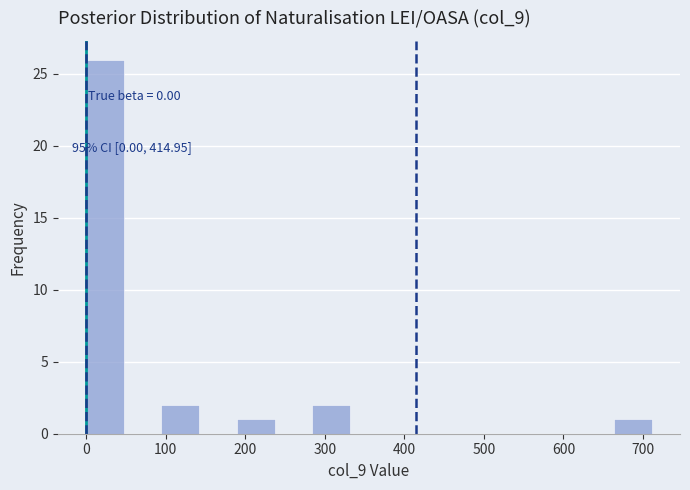

Over which range of the x-axis is the bar tallest?

0 to 50